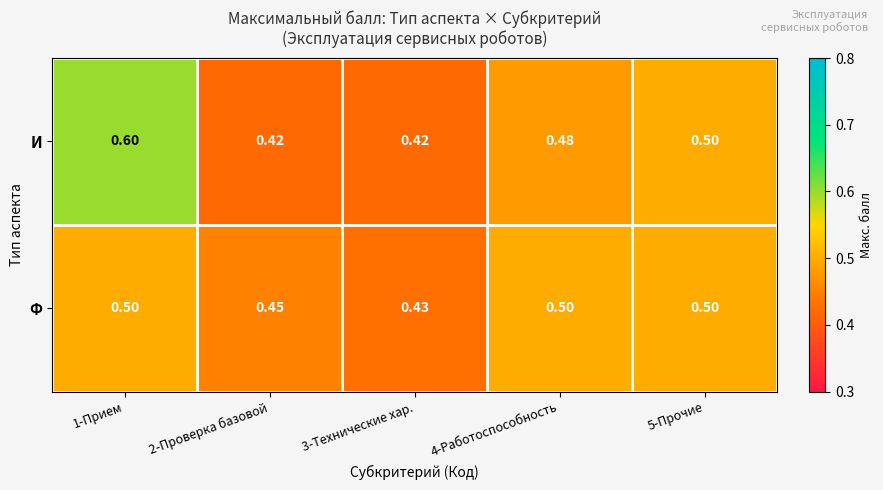

Is the value of Ф at 1-Прием greater than the value of И at 4-Работоспособность?

Yes